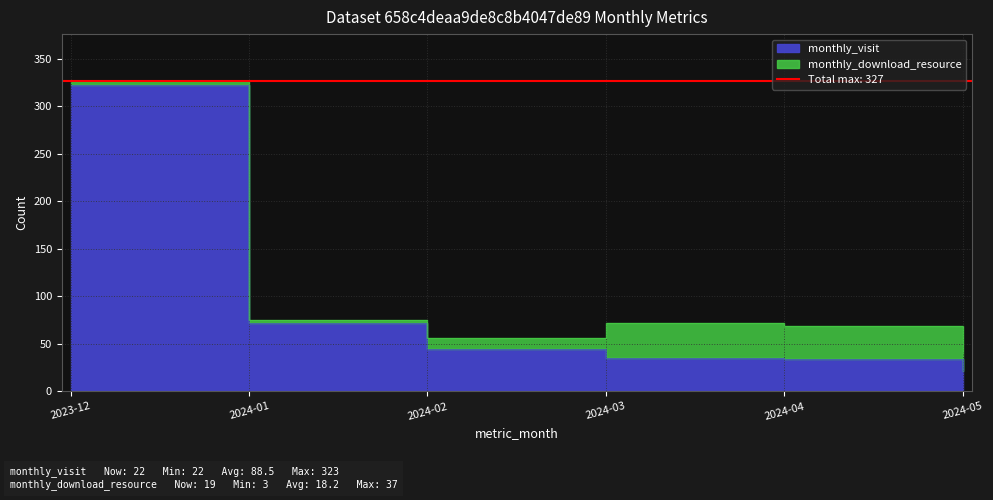

Is it true that the value at 2023-12 is 125?

False